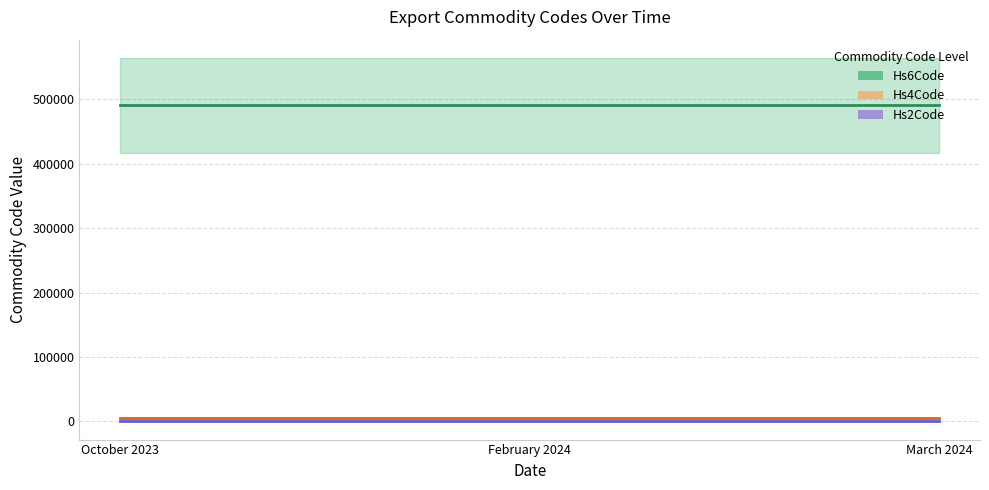

What is the maximum value shown in the chart?

490900